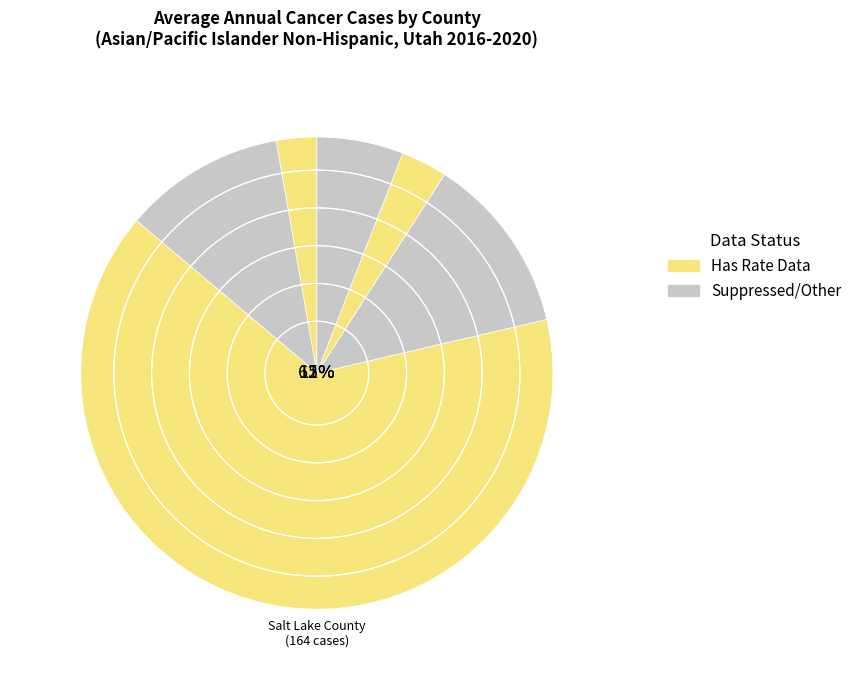

What percentage is the Utah County slice, to the nearest percent?

12%